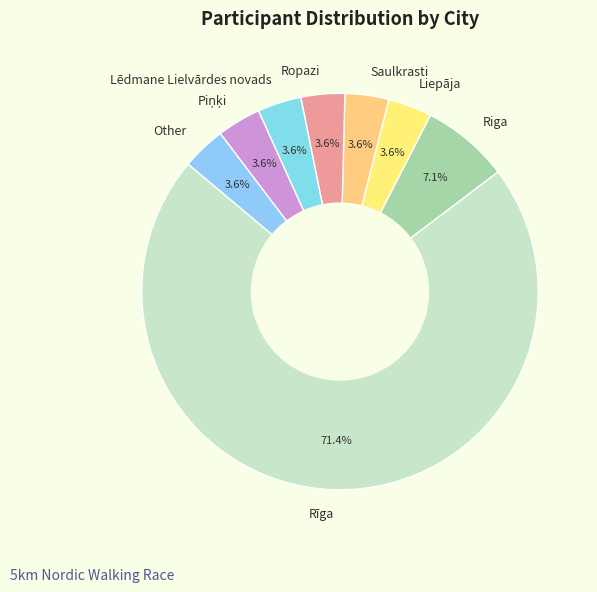

To the nearest percent, what is the average slice percentage?

12%